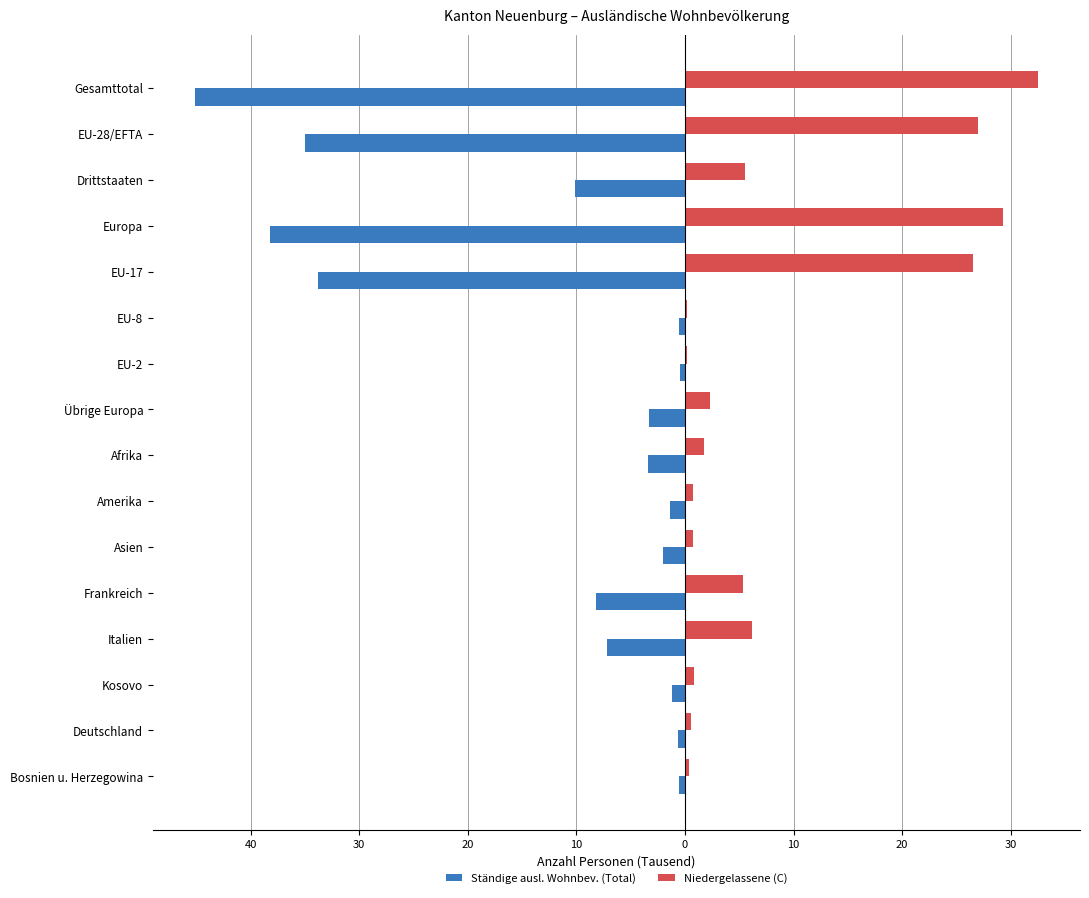

What is the average value of the Niedergelassene (C) series?

8.7